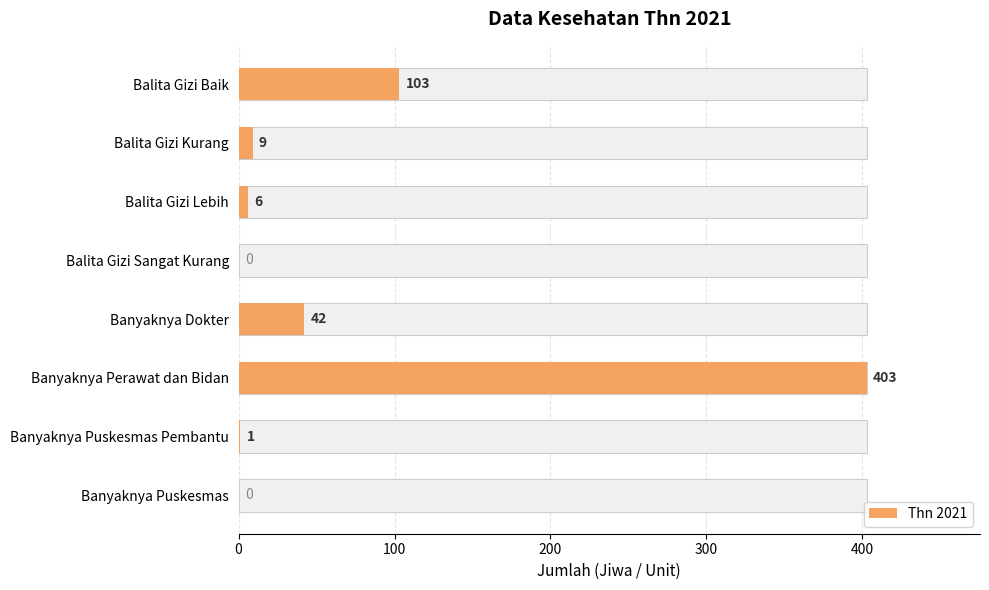

How many positive values are there?

6